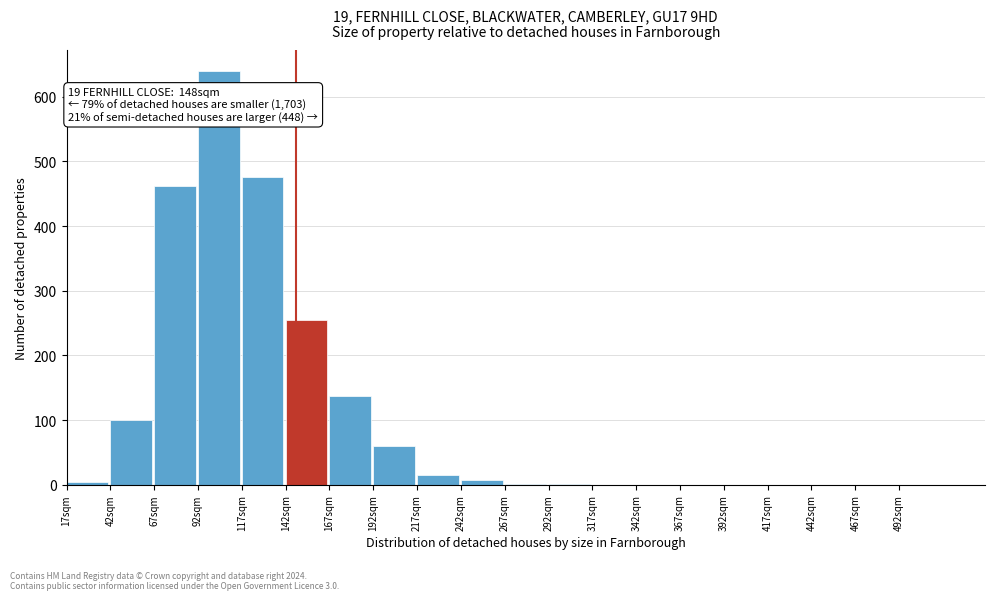

Which range on the x-axis has the tallest bar?

92 to 117